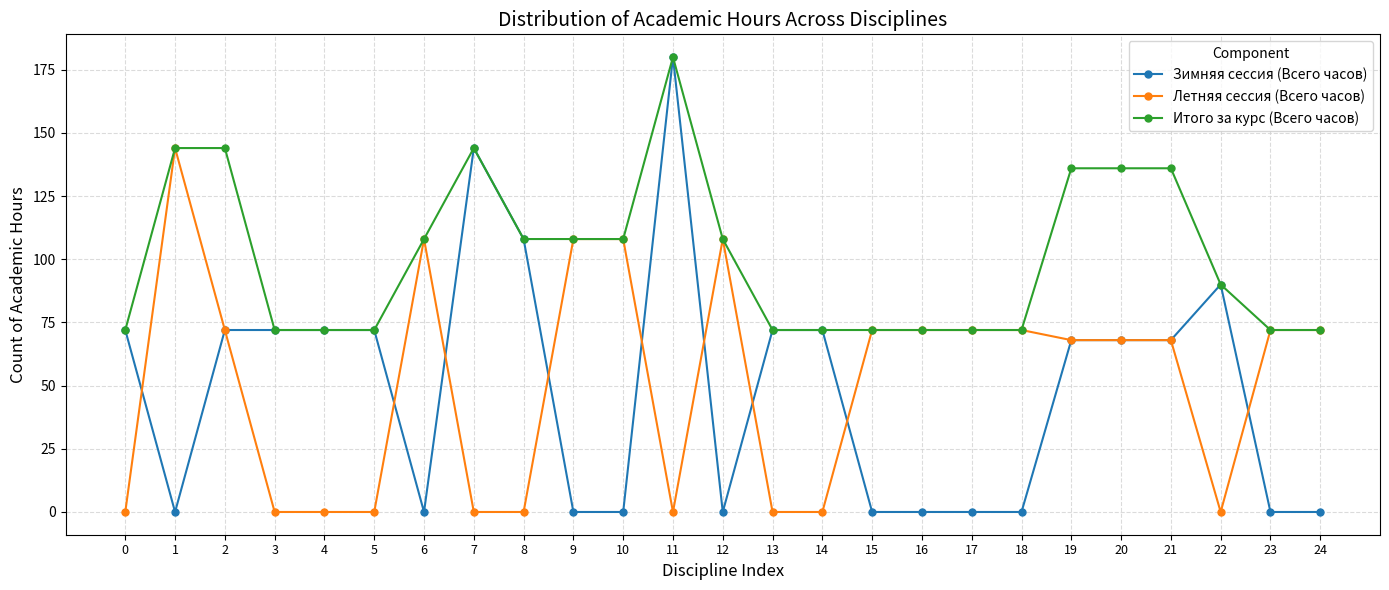

Which series has the largest total across all categories?

Итого за курс (Всего часов)